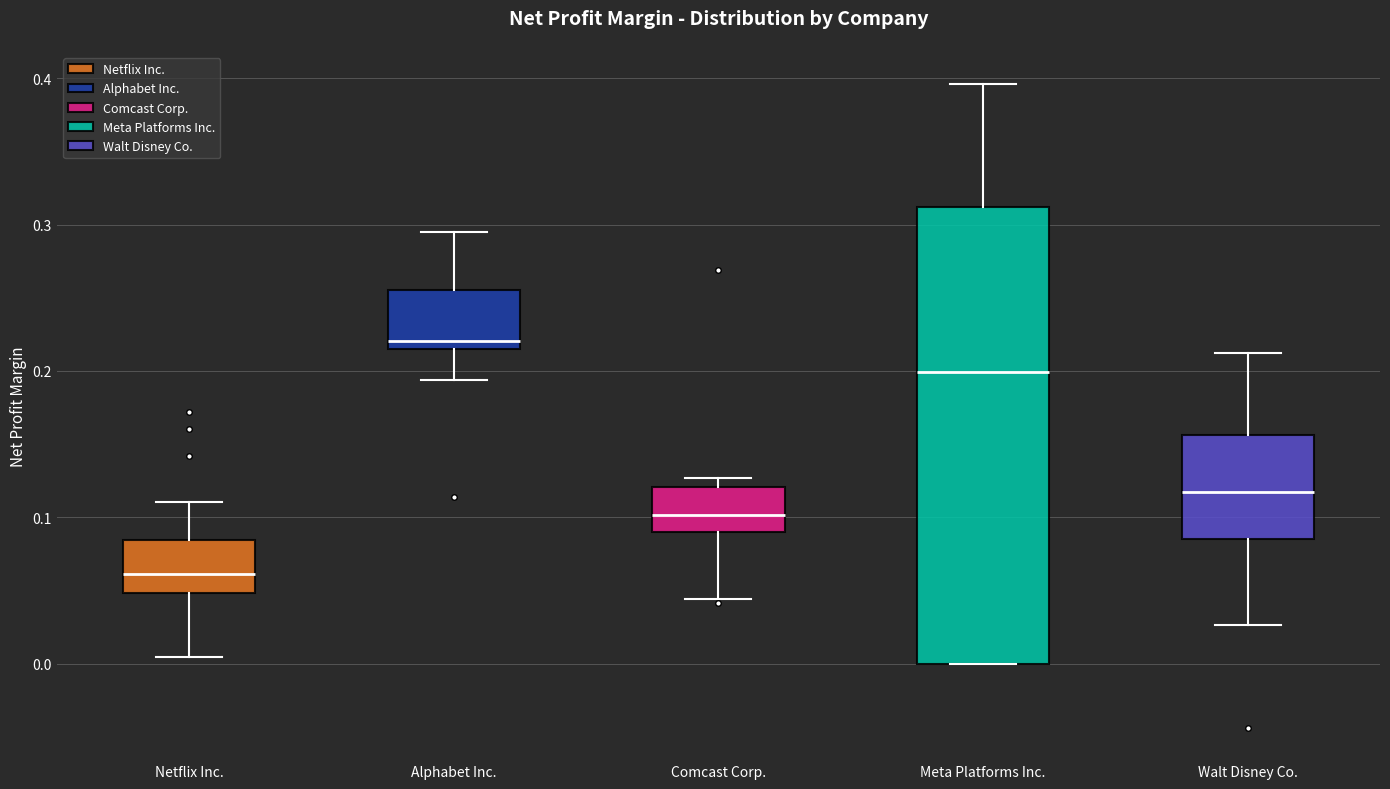

Where does the upper whisker of the box for Alphabet Inc. end on the y-axis? The values are not printed on the chart, so give them approximately, as read against the axis.

0.30